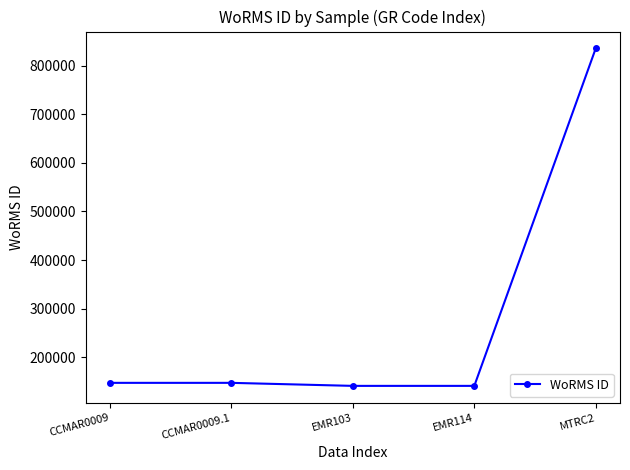

What is the difference between the maximum and minimum values?

695377